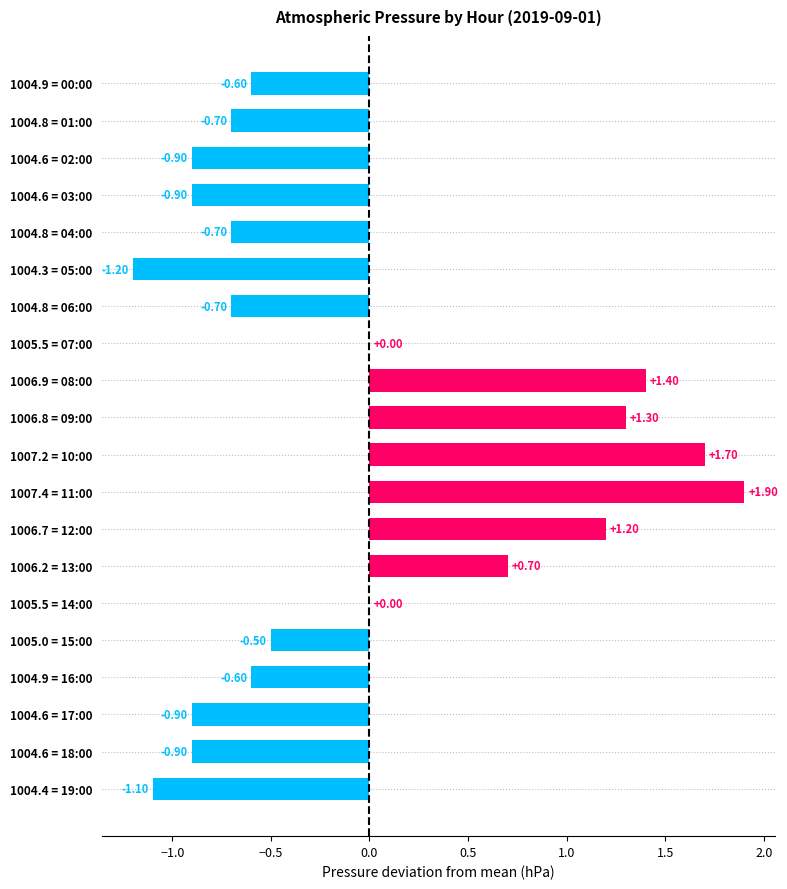

Approximately how many times larger is the value at 1007.2 = 10:00 compared to 1006.7 = 12:00?

1.4